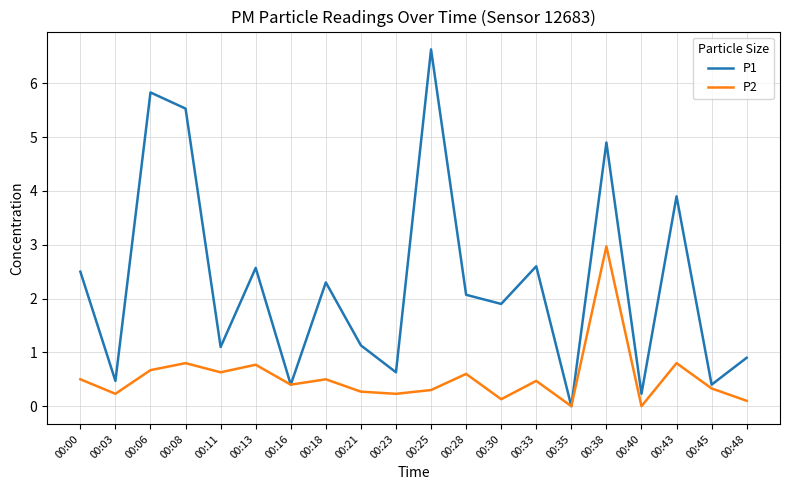

Is the value of P2 at 00:03 greater than the value of P1 at 00:25?

No